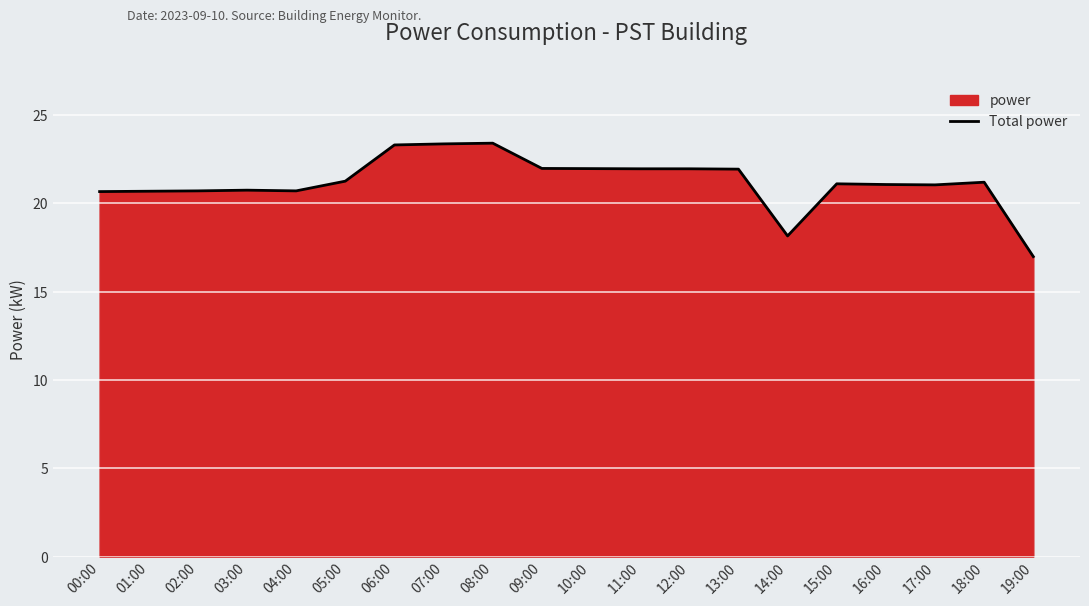

Where does the data first go above 21?

05:00